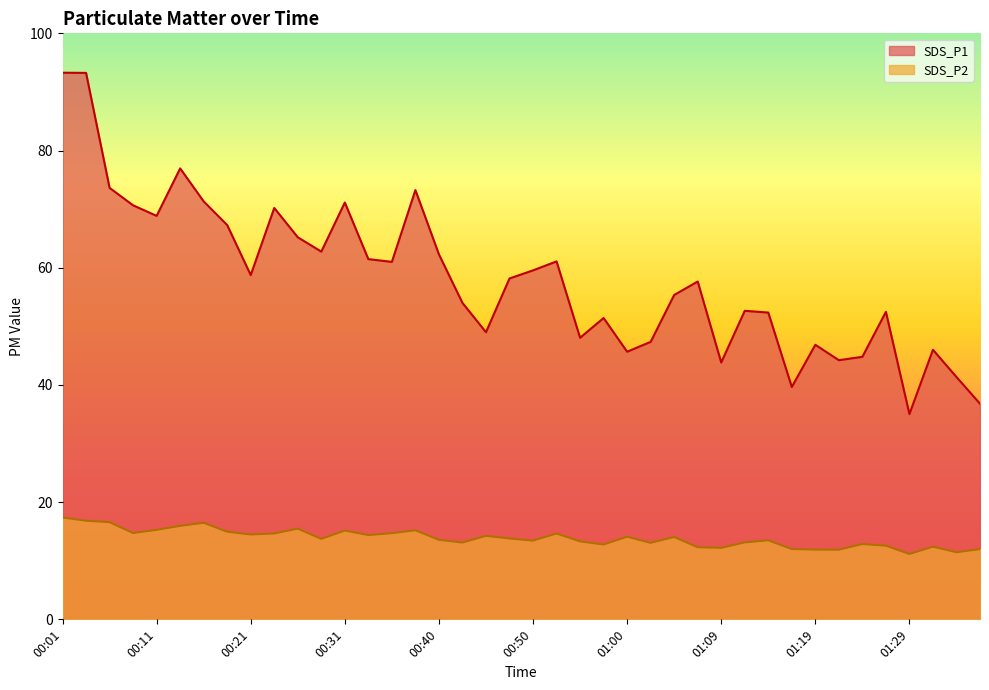

At which category does SDS_P1 reach its first local peak?

00:14